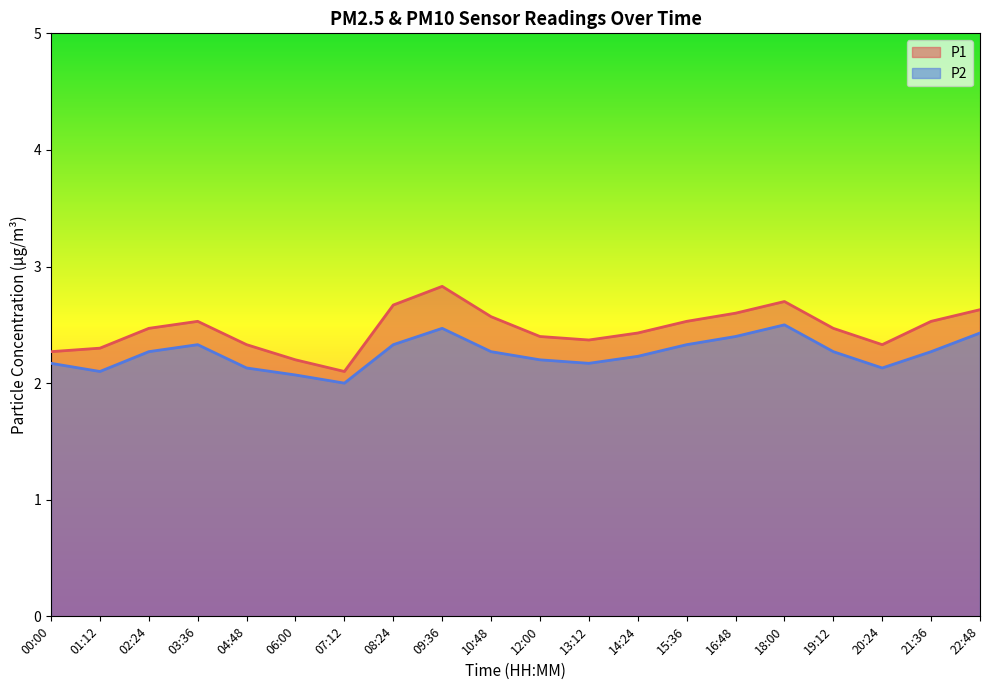

The P1 series shows 2.6 at 10:48. True or false?

True